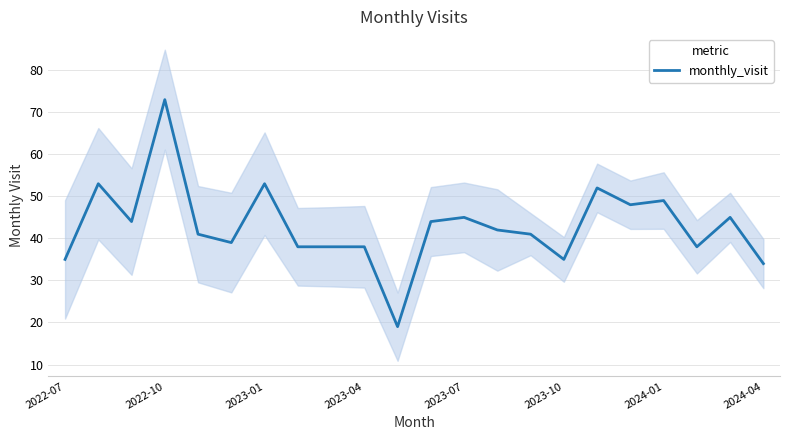

Where is the data nearest to the value 46?

2023-07